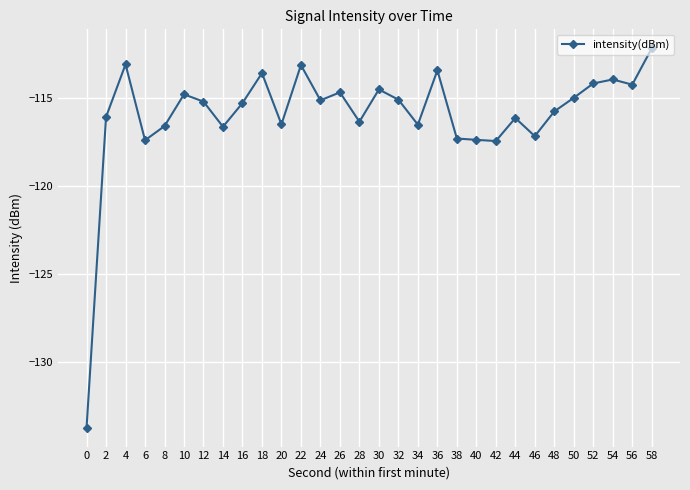

Between 18 and 40, which is larger?

18